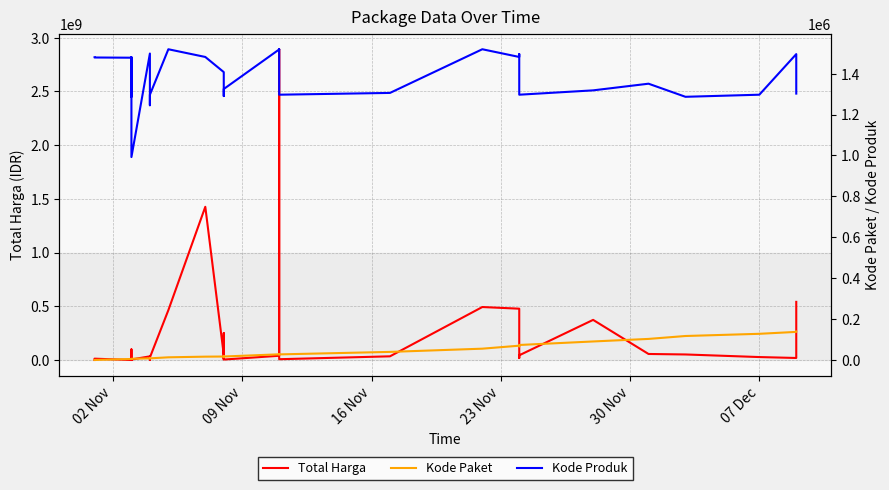

List the series in order of their peak value, lowest first.

Kode Paket, Kode Produk, Total Harga